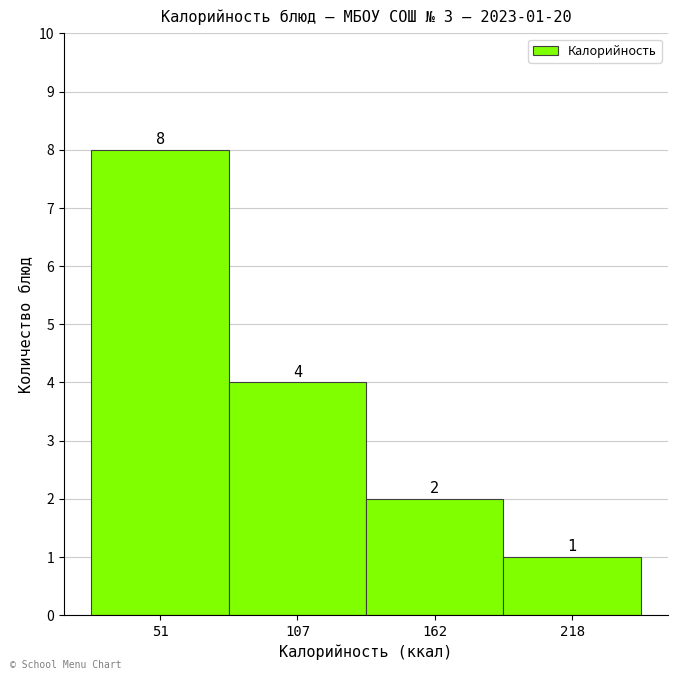

Over which range of the x-axis is the bar tallest?

20 to 80